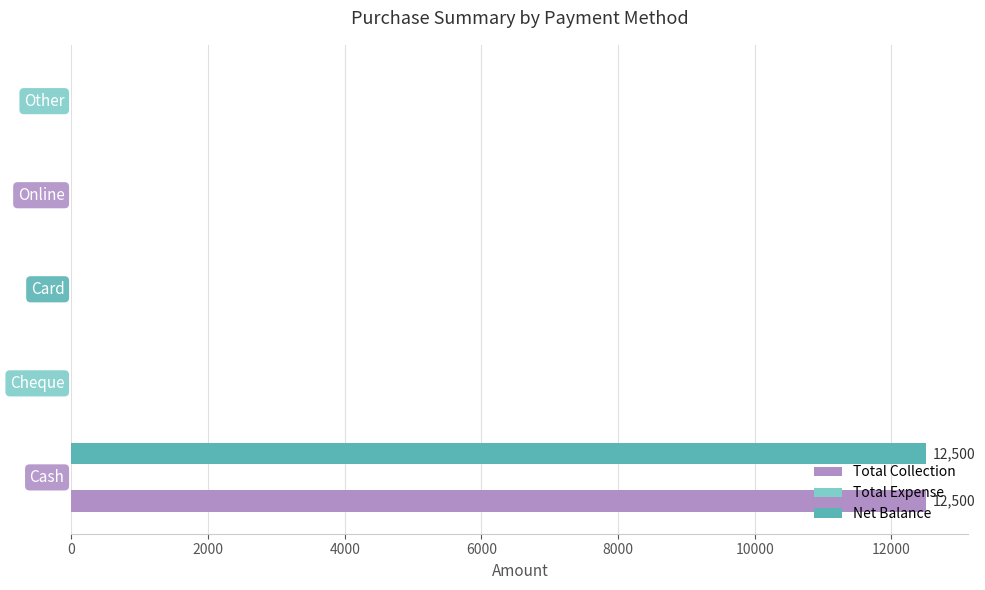

What is the sum of all Net Balance values?

12500